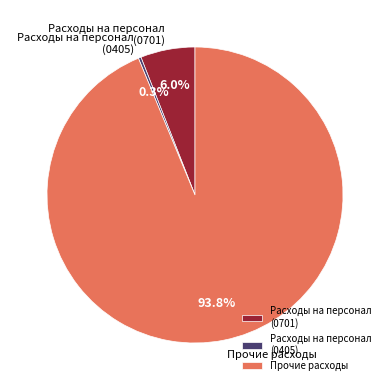

Which has a higher value, Прочие расходы or Расходы на персонал (0701)?

Прочие расходы